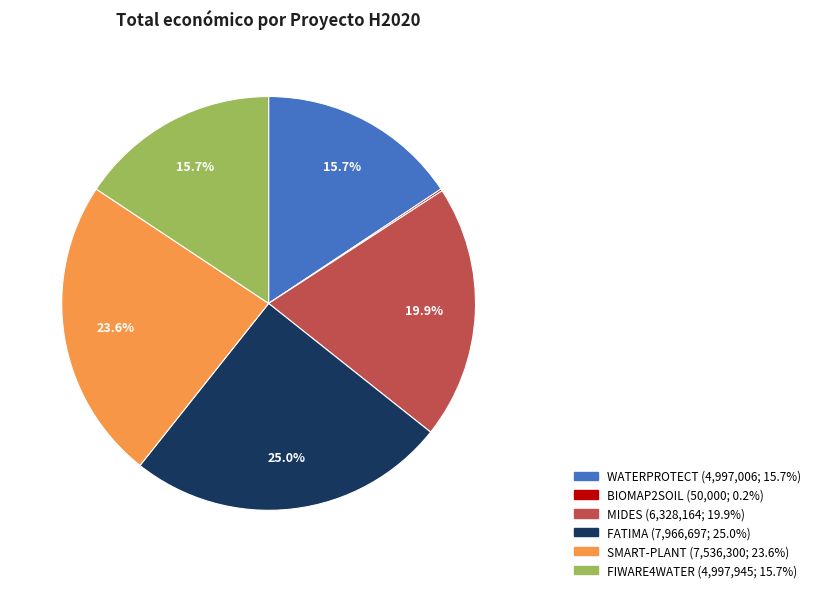

Does any single category account for the majority?

No